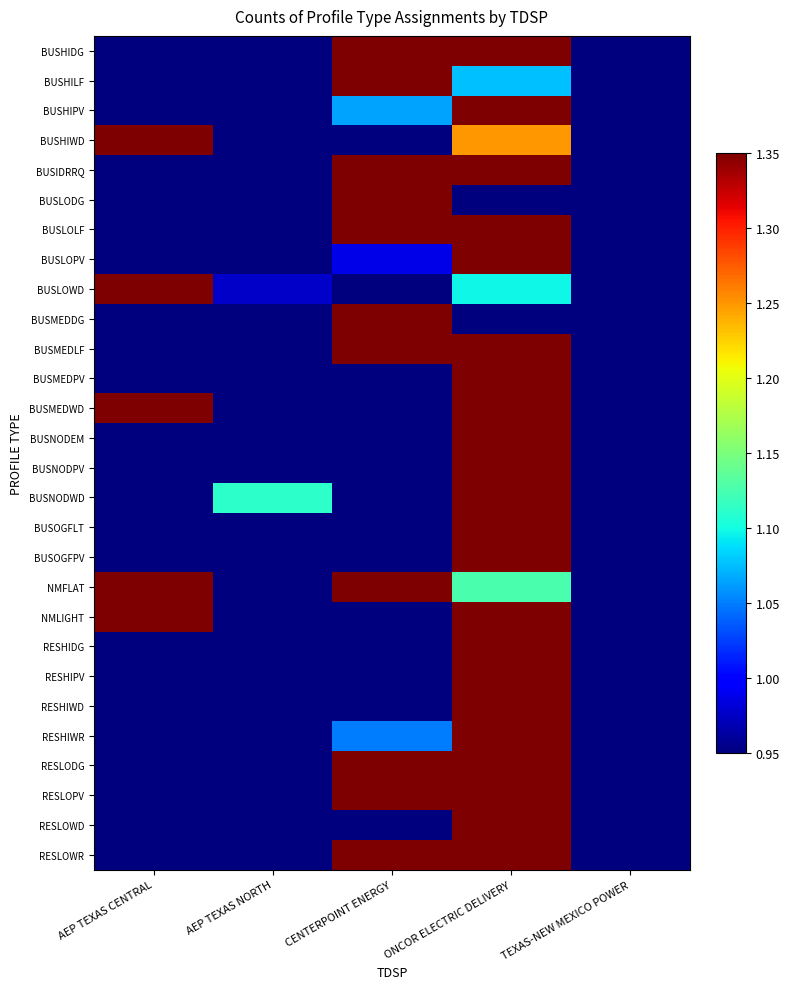

Which has a higher value, AEP TEXAS NORTH or CENTERPOINT ENERGY?

CENTERPOINT ENERGY